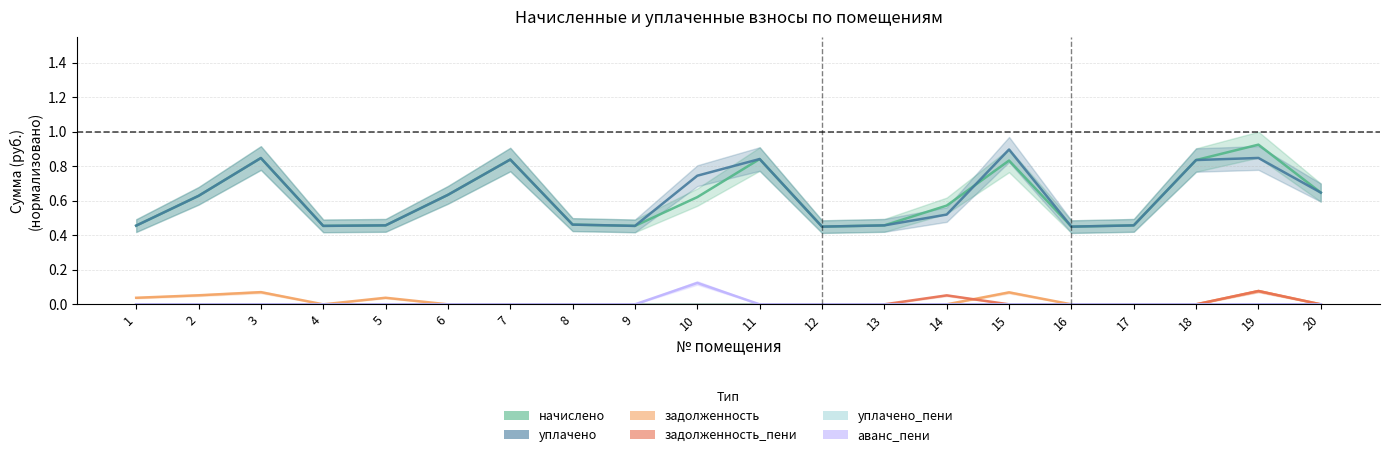

At 2, list the series in order from smallest to largest.

задолженность_пени, аванс_пени, уплачено_пени, задолженность, начислено, уплачено